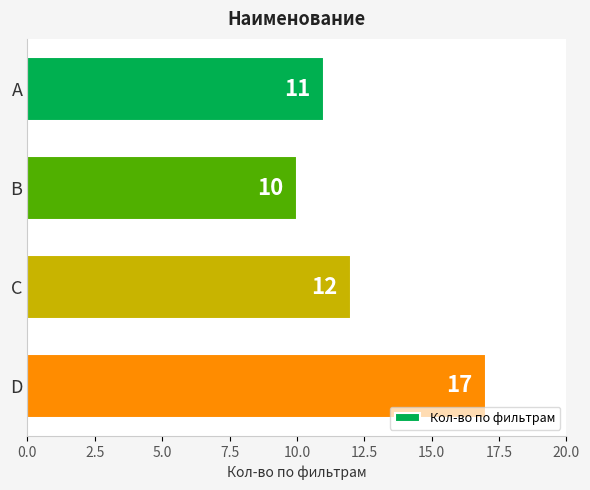

The value at B is 18. True or false?

False